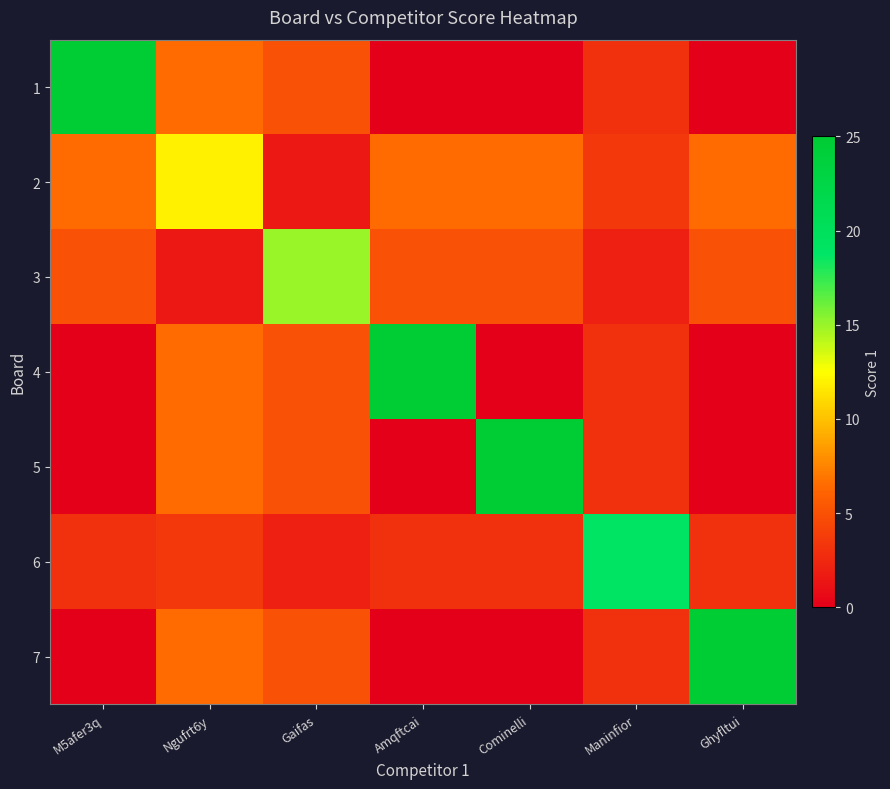

What is the maximum value shown in the chart?

25.0